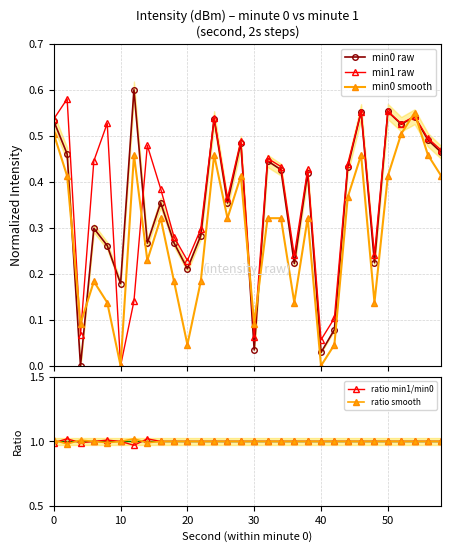

True or false: min0 smooth and min0 raw cross at least once.

True